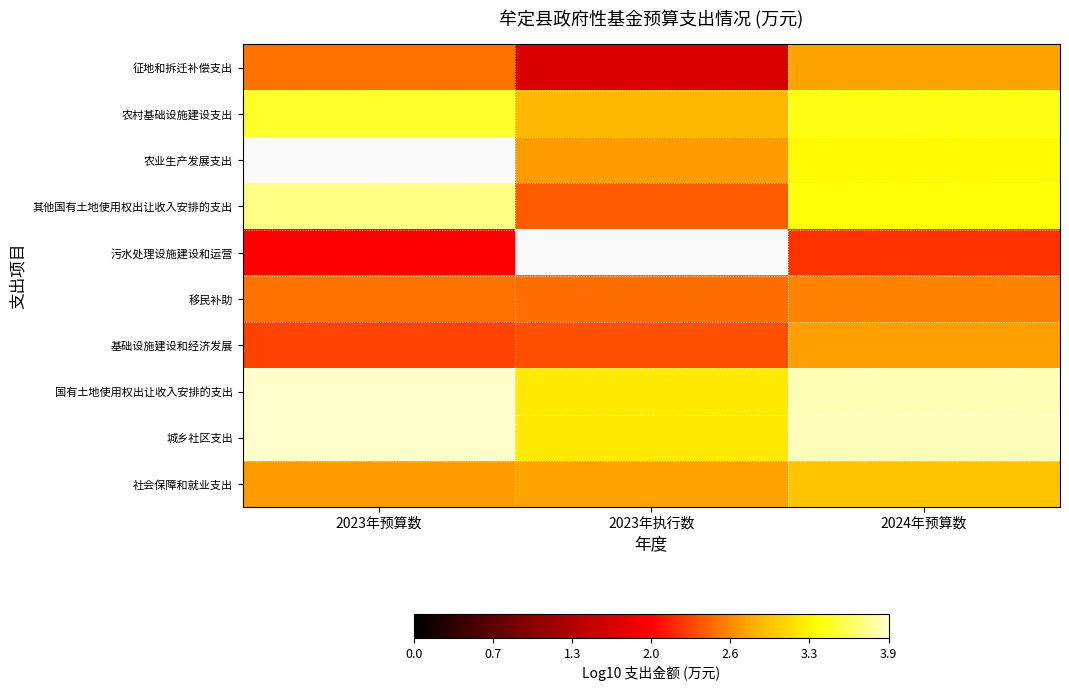

List the series in order of their peak value, highest first.

农业生产发展支出, 城乡社区支出, 国有土地使用权出让收入安排的支出, 其他国有土地使用权出让收入安排的支出, 农村基础设施建设支出, 社会保障和就业支出, 征地和拆迁补偿支出, 基础设施建设和经济发展, 移民补助, 污水处理设施建设和运营